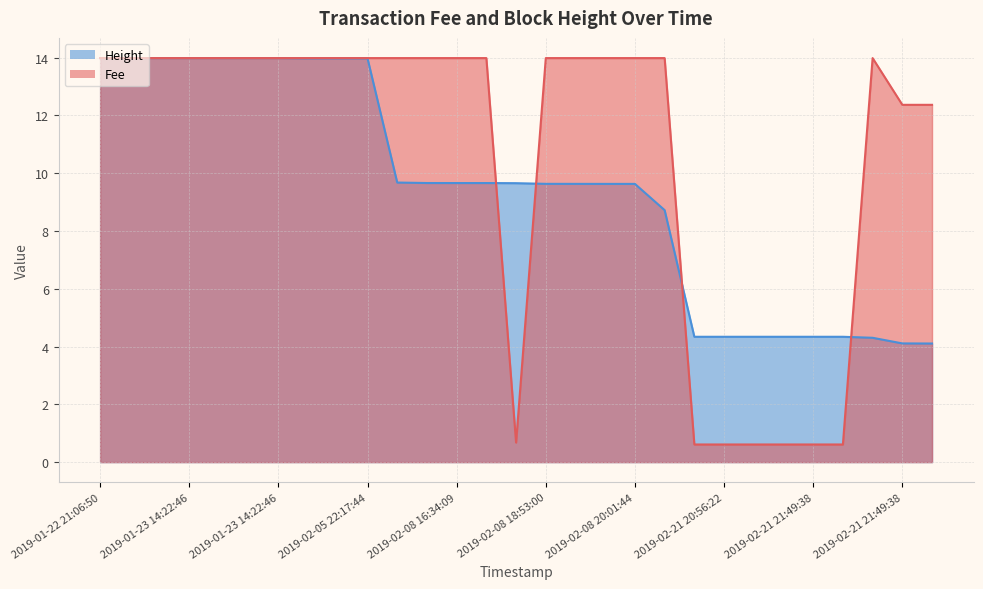

Is the value of Fee at 2019-01-23 14:22:46 greater than the value of Height at 2019-02-21 21:49:38?

Yes